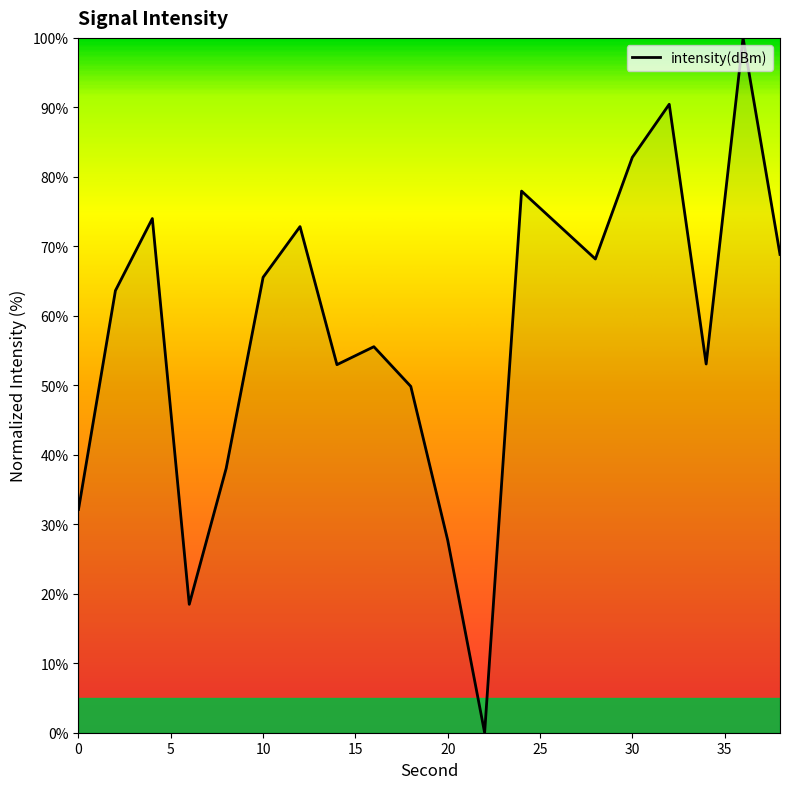

What is the greatest value displayed?

100.0